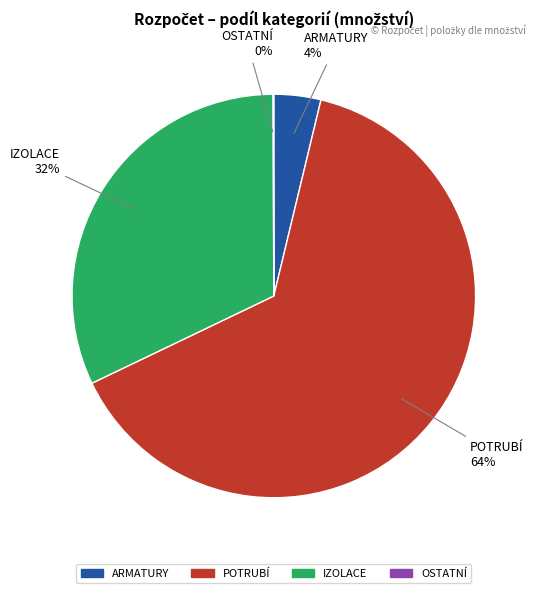

What is the largest slice in the pie chart?

POTRUBÍ